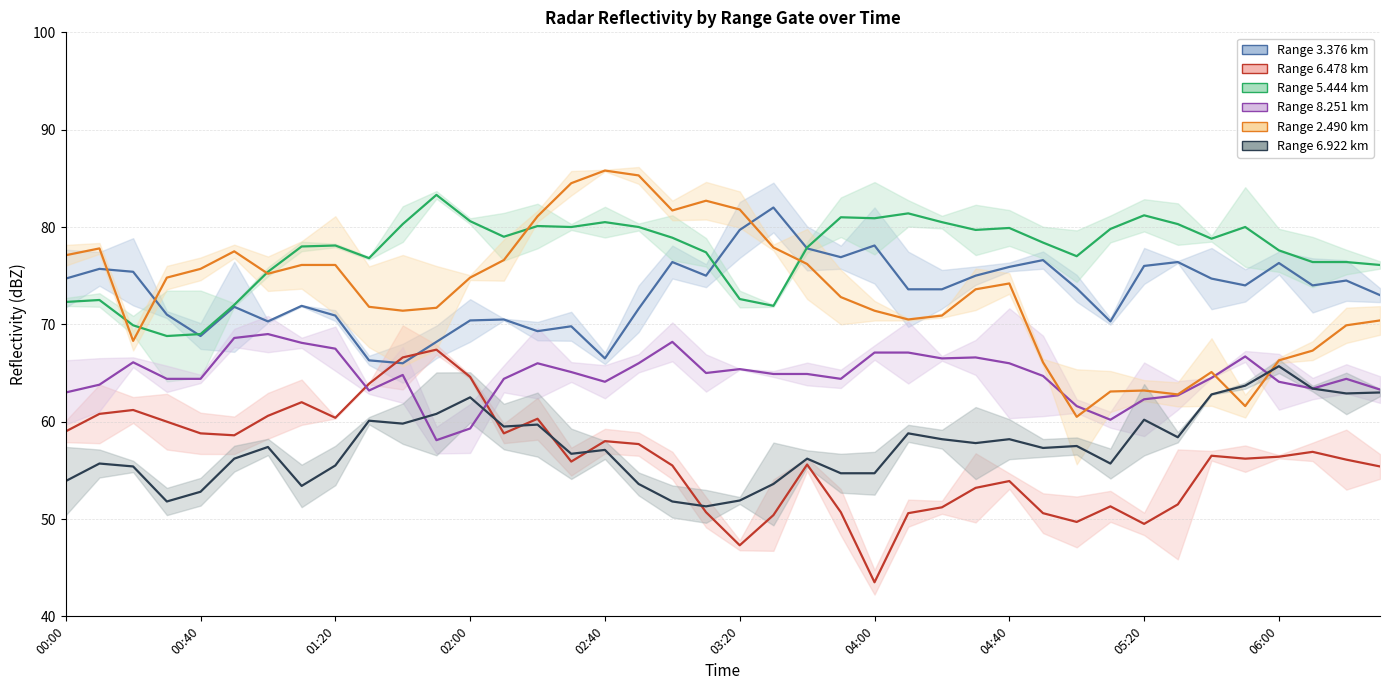

True or false: 6.478 and 3.376 intersect in this chart.

True